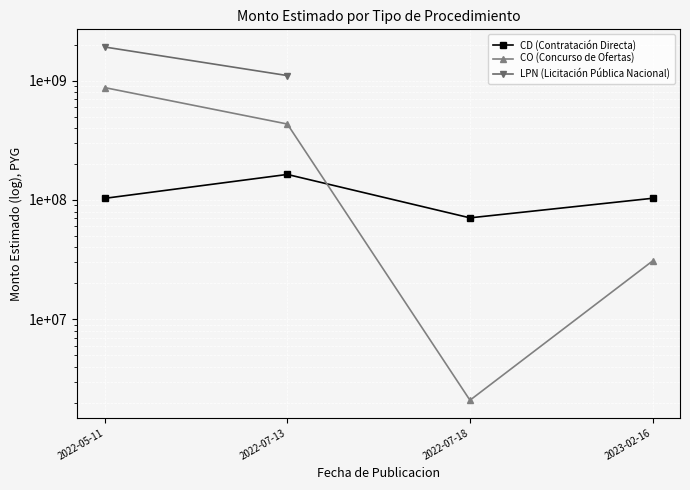

What is the difference between the maximum and second lowest values in the CD series?

60557856